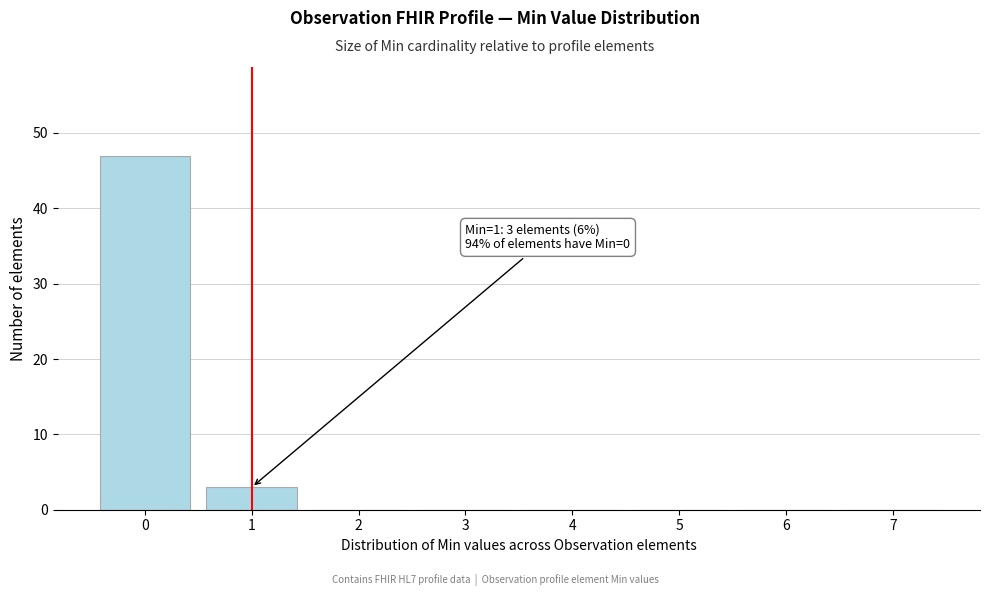

Reading right to left, what are all the values shown in this chart?

7=0	6=0	5=0	4=0	3=0	2=0	1=3	0=47